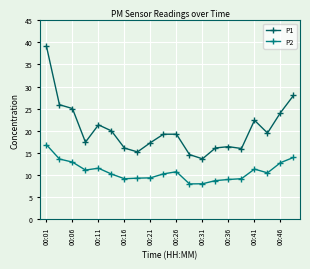

Which series has the largest total across all categories?

P1